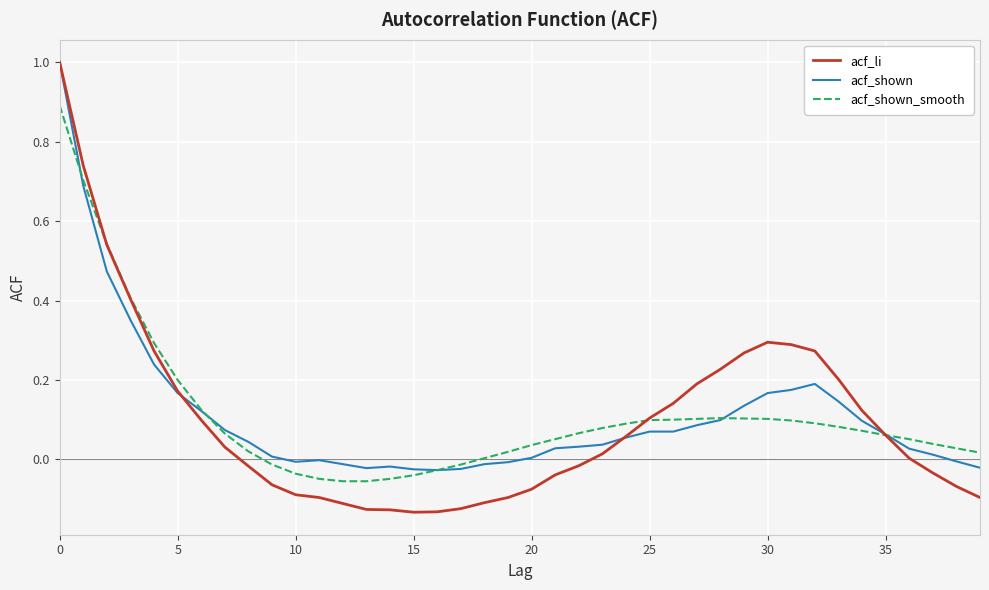

Which series has the widest spread of values?

acf_li